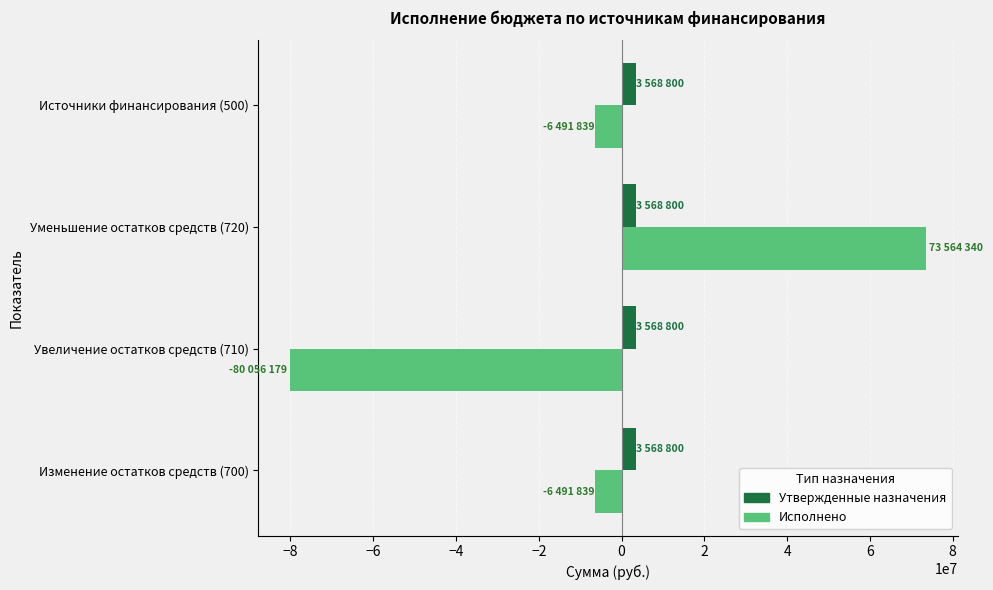

How many values in Исполнено are above zero?

1